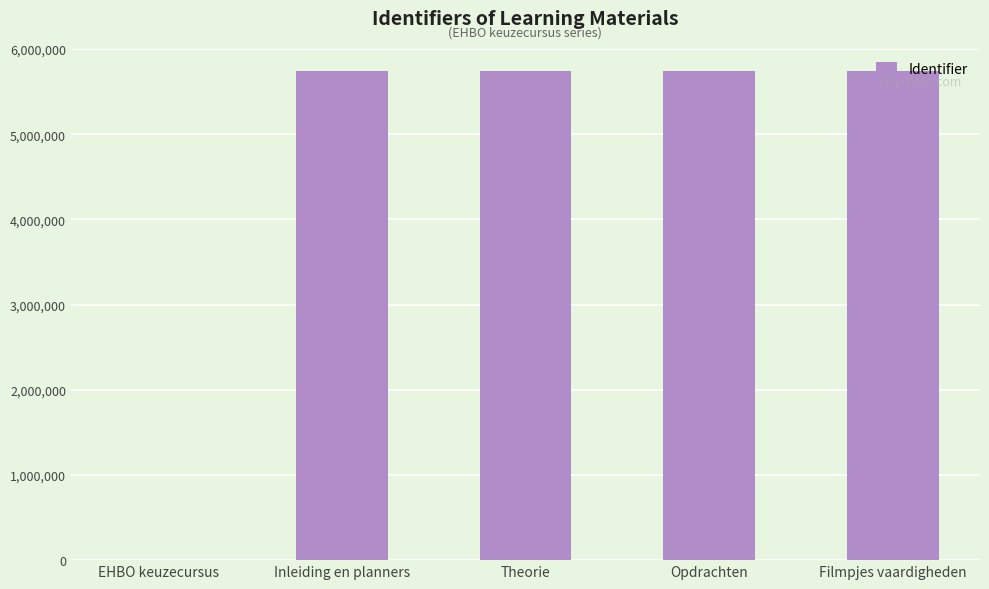

Is it true that the value at Opdrachten is 8917259?

False